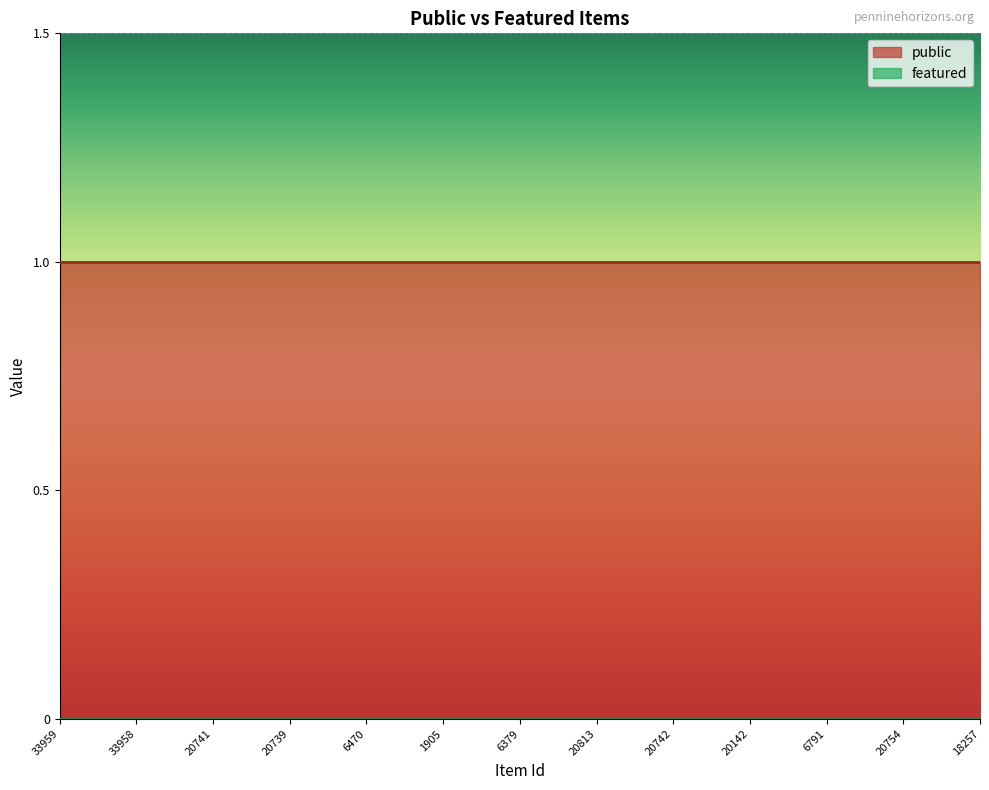

The public series shows 2 at 6379. True or false?

False